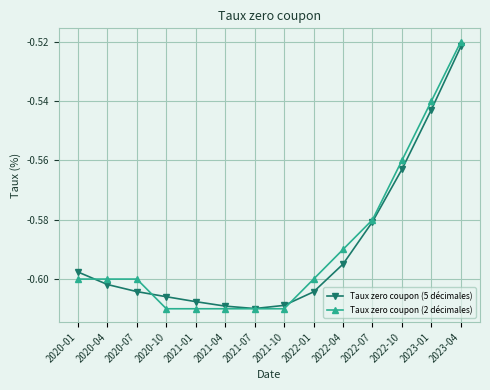

At which category is the sum across all series the highest?

2023-04